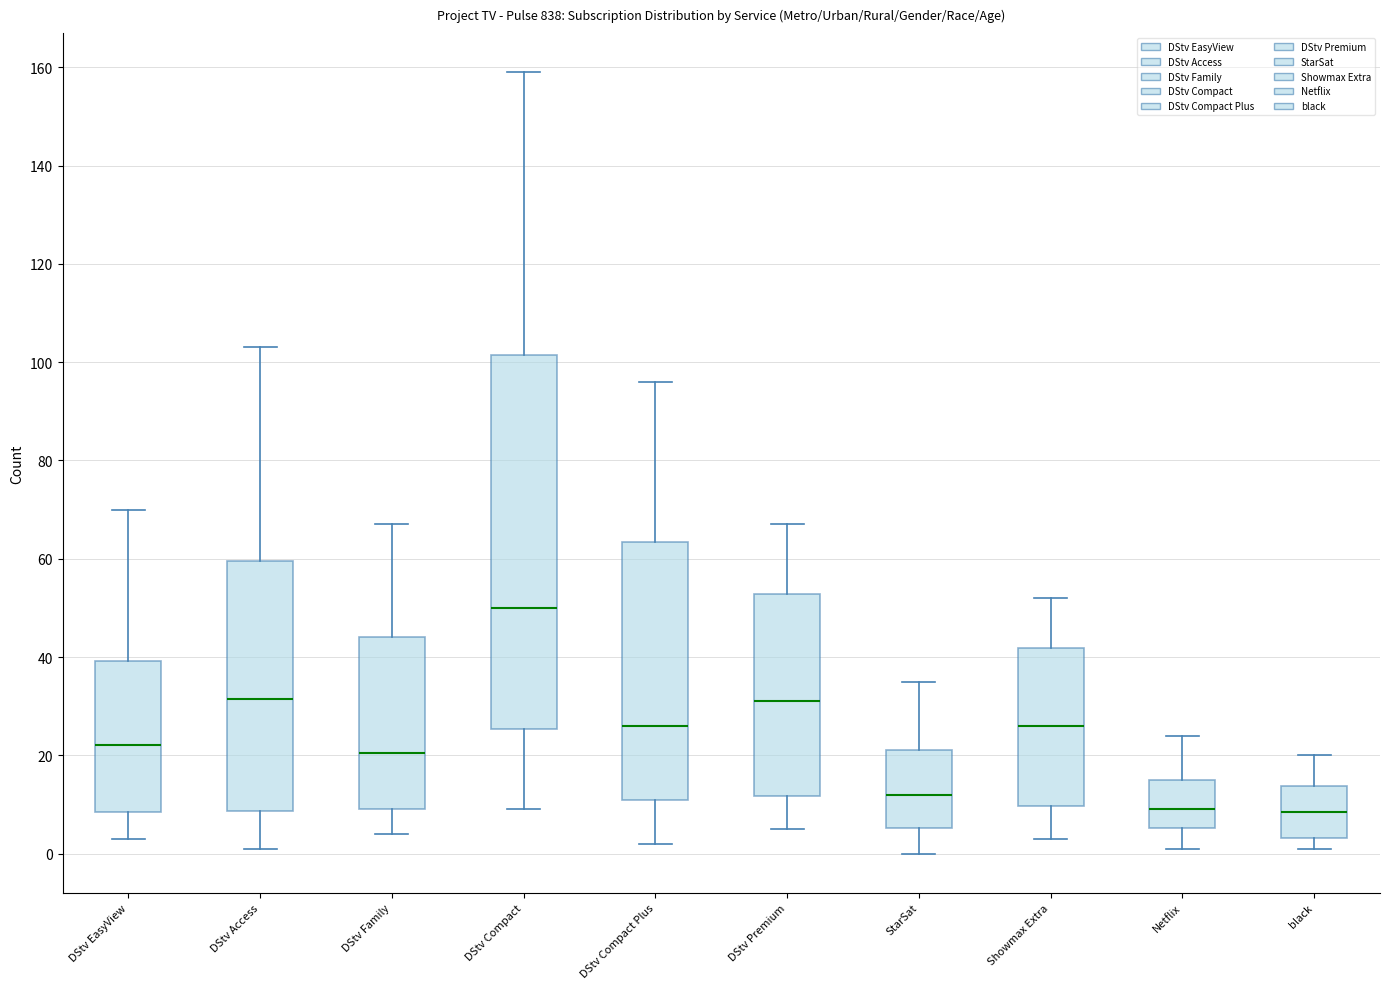

Which box is the tallest, from its lower edge to its upper edge?

DStv Compact